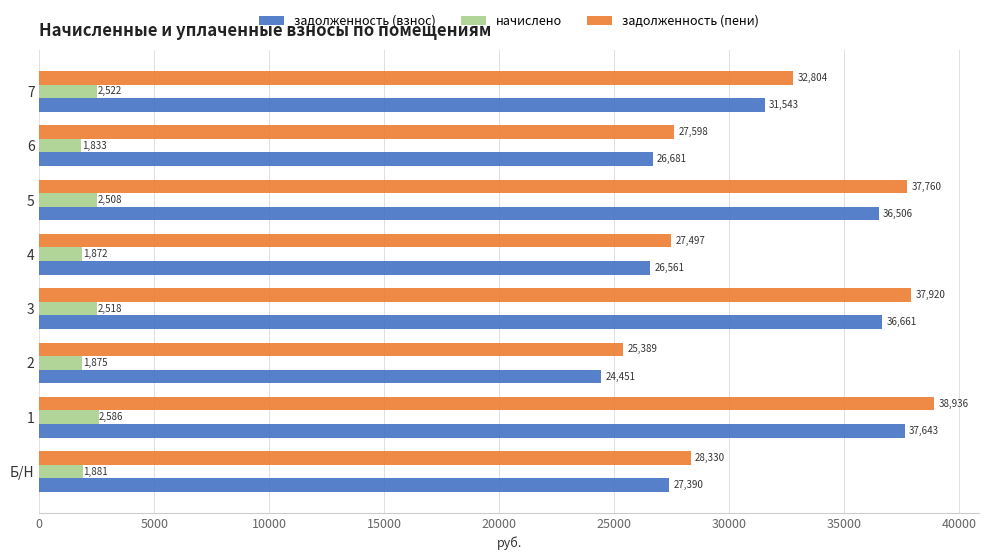

At how many categories does at least one series exceed 18066?

8